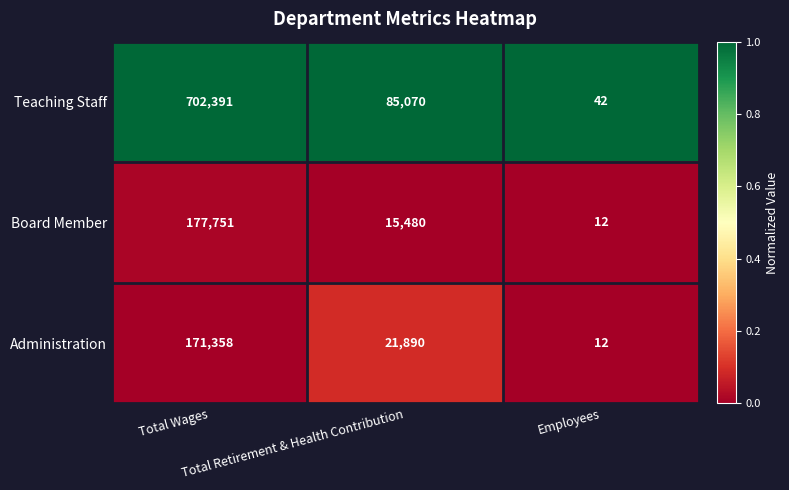

What is the difference between the maximum and second lowest values in the Administration series?

149468